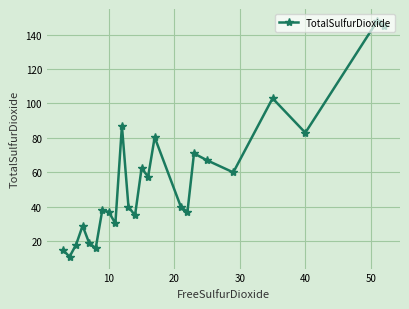

What is the value of the 5th point from the left?

19.0